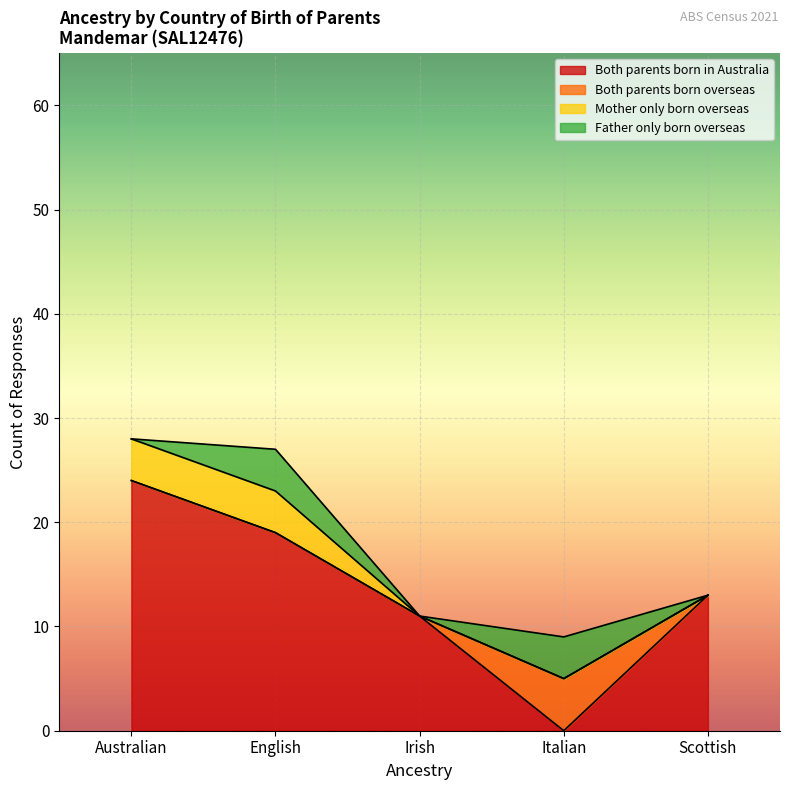

What is the approximate value of Both parents born in Australia at Australian, to the nearest 10?

20